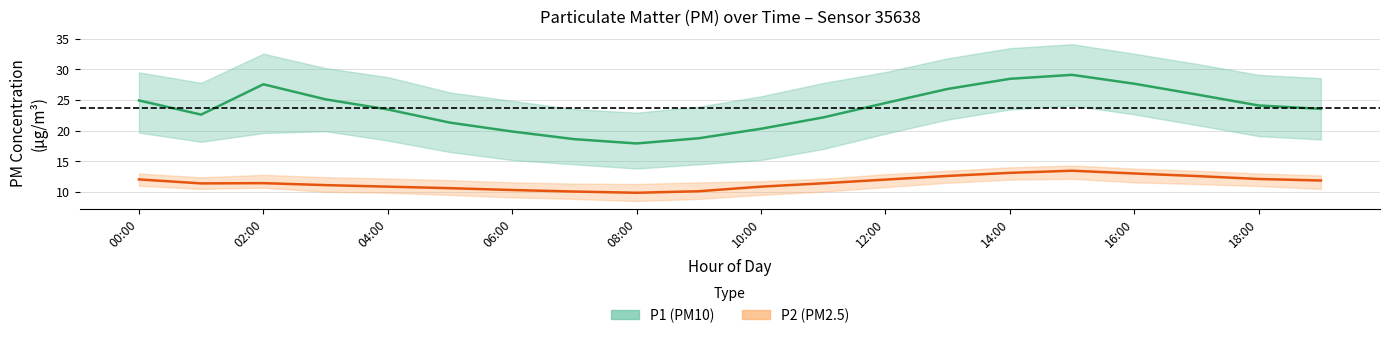

What is the sum of the P1 values at 19:00 and 16:00?

51.2